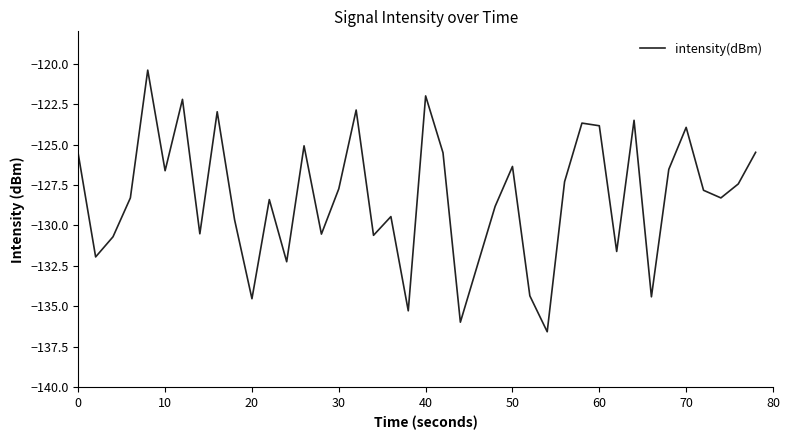

What is the minimum value shown in the chart?

-136.6